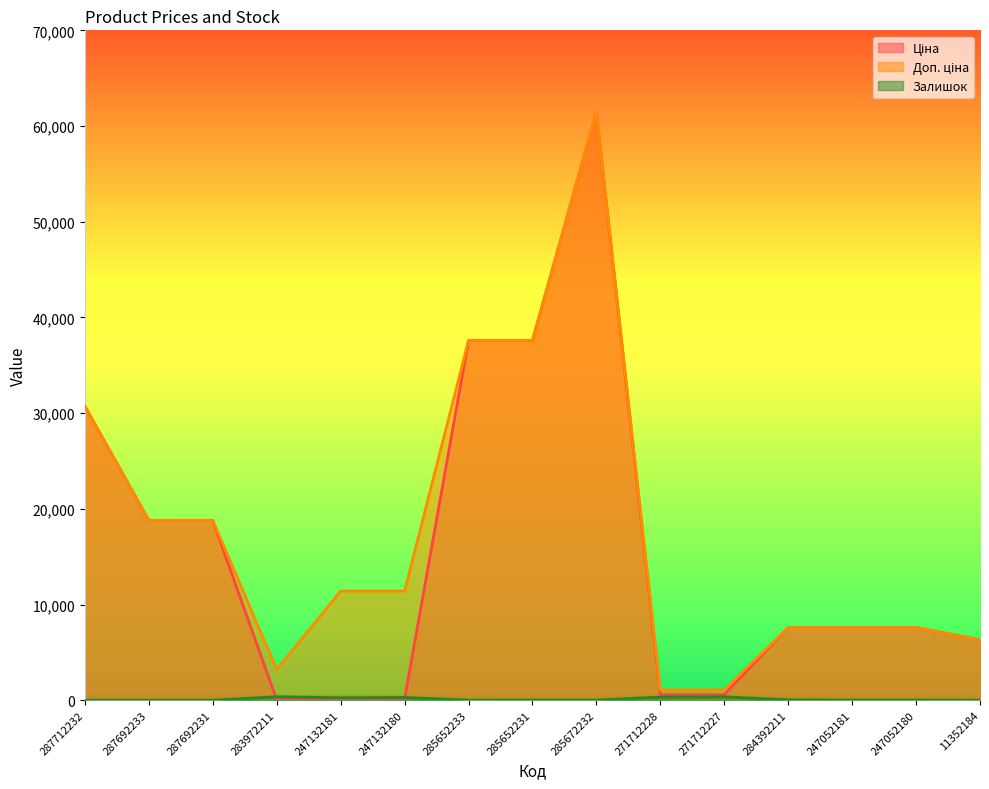

What is the label of the 7th point from the left?

285652233